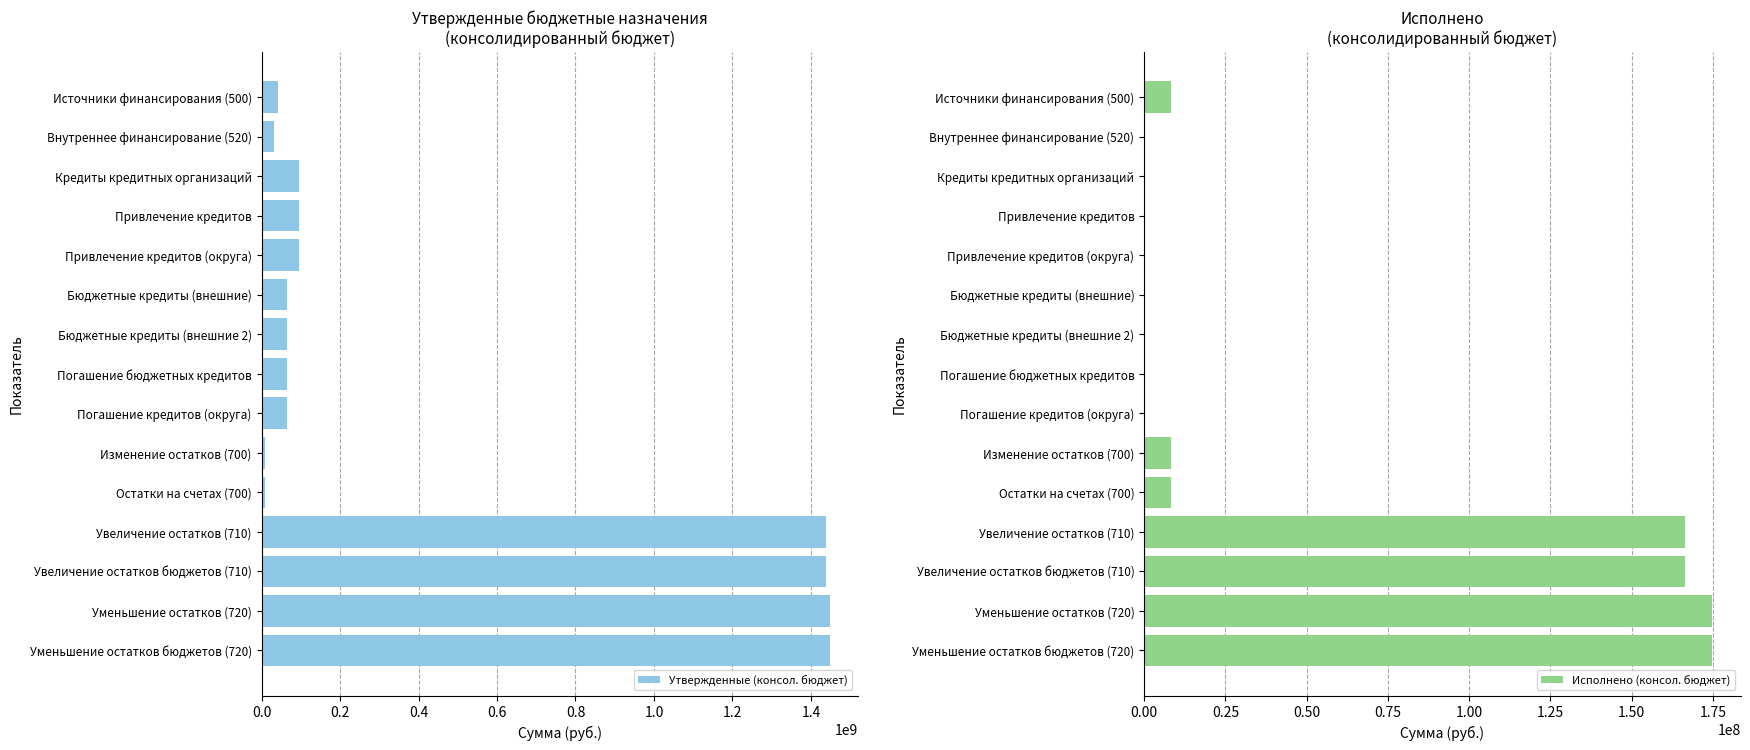

What is the value of the Исполнено (консол. бюджет) bar at the 12th from the left?

166493538.5